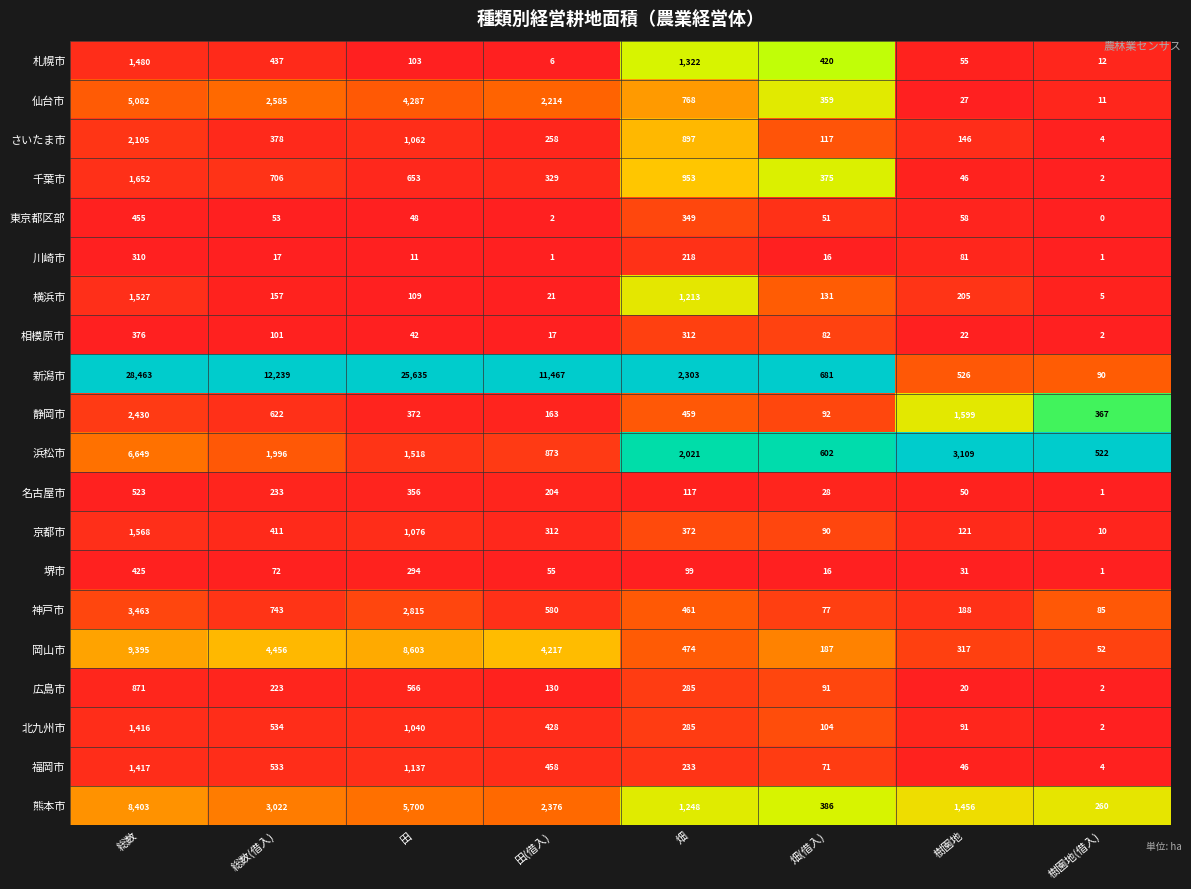

What is the sum of all 京都市 values?

3960